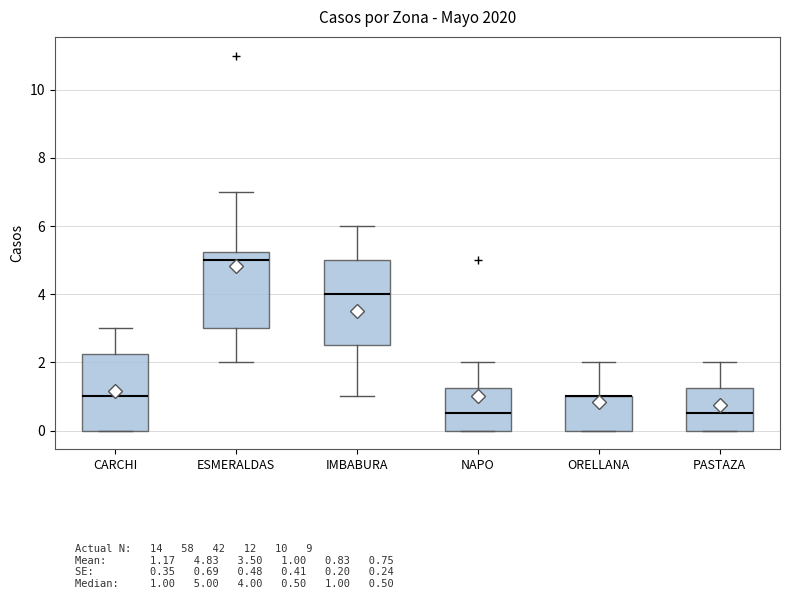

Reading left to right, transcribe this box plot: for each box, give where its median line is, the range the box spans, and where its two whiskers end, as read against the y-axis. The values are not printed on the chart, so give them approximately, as read against the axis.

CARCHI: median 1.0, box 0.0 to 2.2, whiskers 0.0 to 3.0
ESMERALDAS: median 5.0, box 3.0 to 5.2, whiskers 2.0 to 7.0
IMBABURA: median 4.0, box 2.6 to 5.0, whiskers 1.0 to 6.0
NAPO: median 0.6, box 0.0 to 1.2, whiskers 0.0 to 2.0
ORELLANA: median 1.0 (drawn on the box's upper edge), box 0.0 to 1.0, whiskers 0.0 to 2.0
PASTAZA: median 0.6, box 0.0 to 1.2, whiskers 0.0 to 2.0